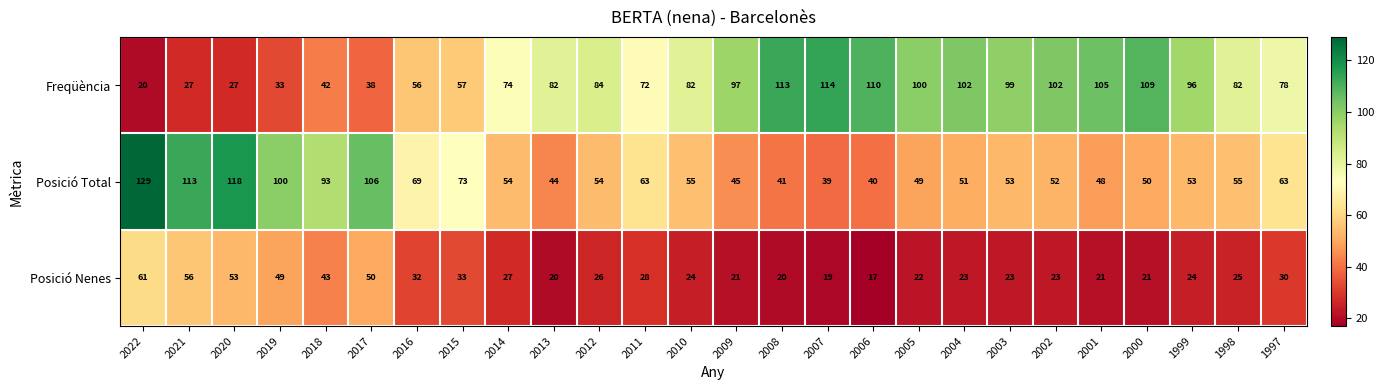

At 2013, list the series in order from smallest to largest.

Posició Nenes, Posició Total, Freqüència